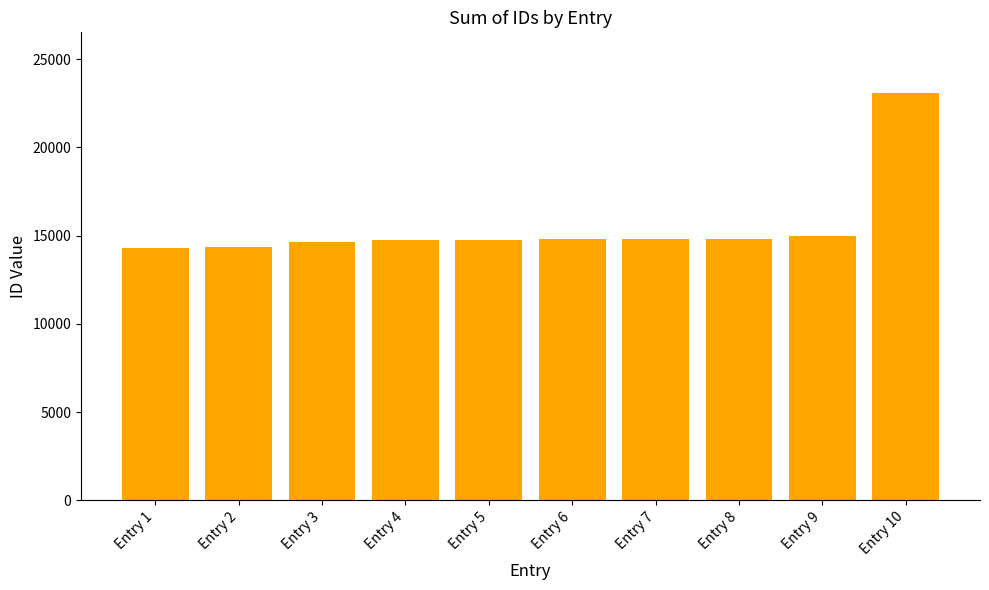

What is the difference between the second highest and minimum values?

695